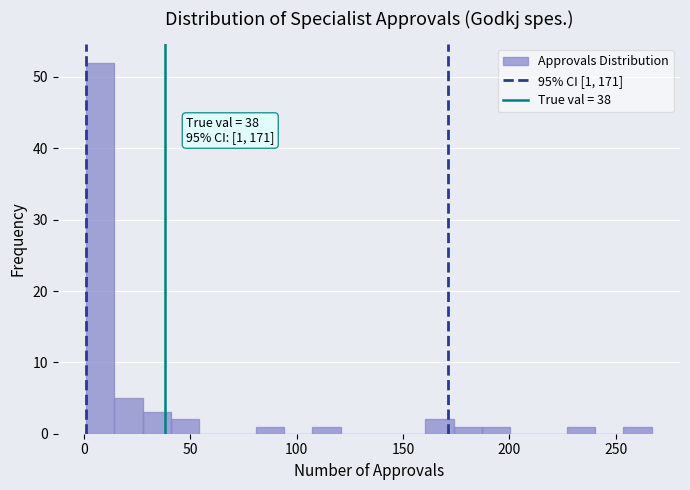

Read against the x-axis, roughly where is the centre of the tallest bar?

10